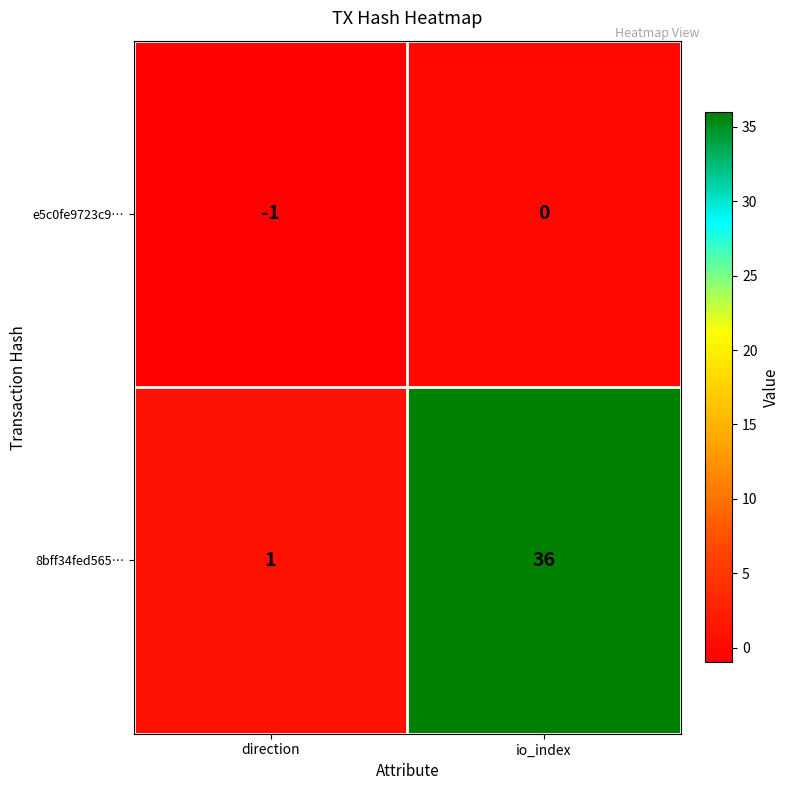

Reading left to right, extract all data points from this chart.

e5c0fe9723c9…: -1	0
8bff34fed565…: 1	36